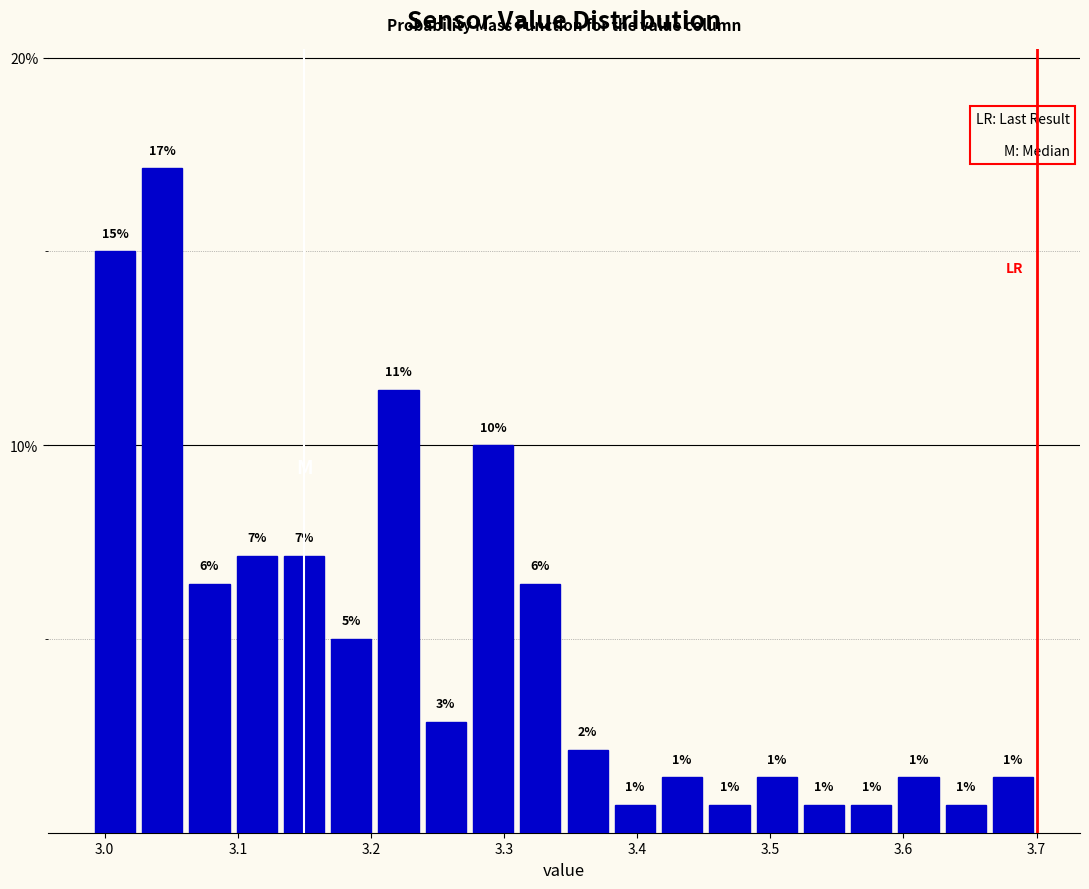

Read against the x-axis, roughly where is the centre of the tallest bar?

3.04